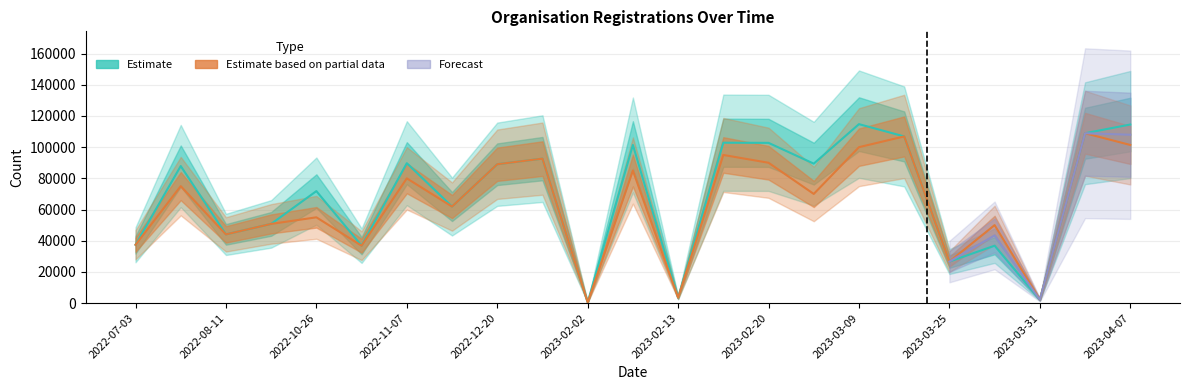

Which has a higher value, 2023-04-07 or 2022-10-31?

2023-04-07